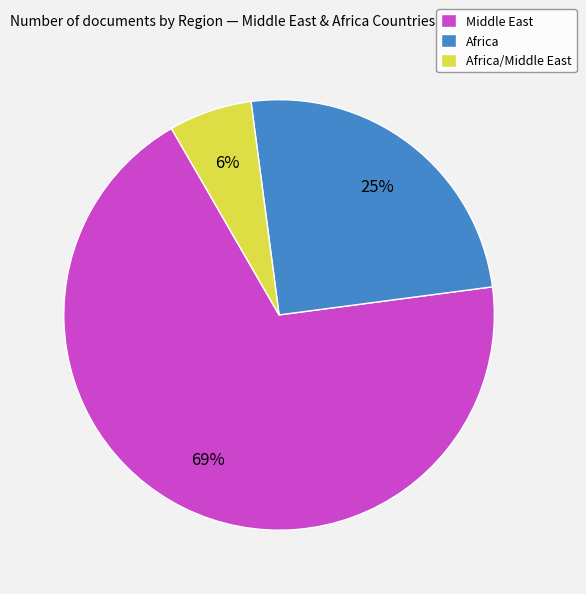

The Africa/Middle East slice represents 6% of the pie. True or false?

True